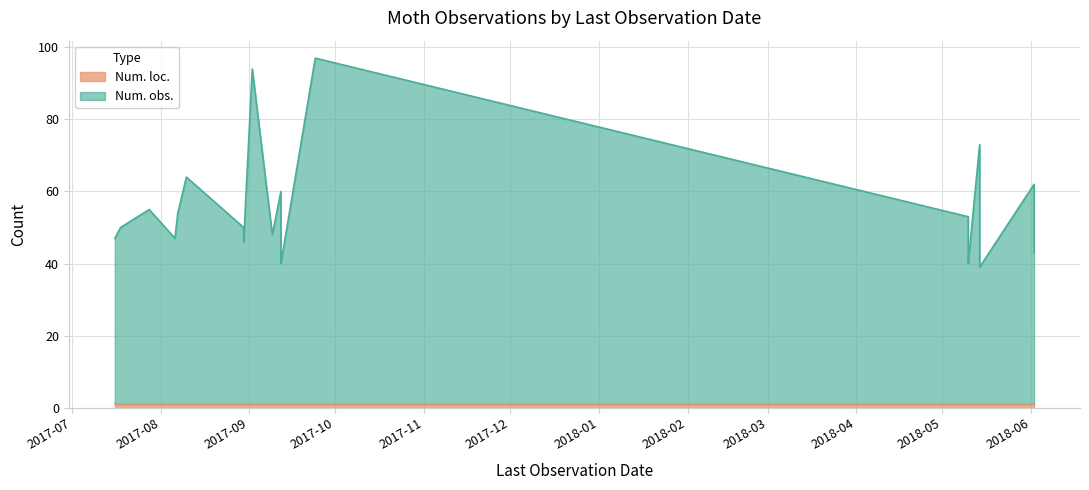

What is the maximum value for Num. obs.?

96